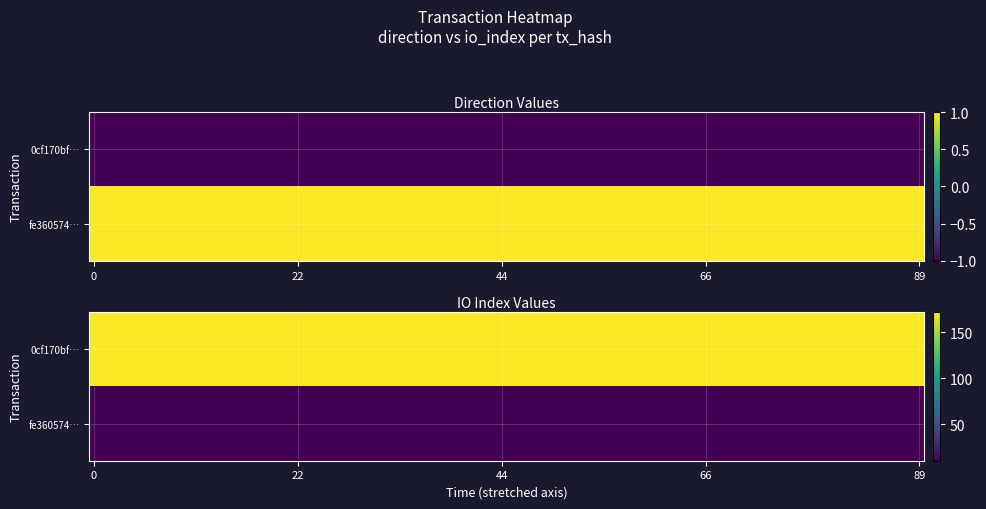

How many values in 0cf170bf88ae89af907bdc82b342278c30f9d5f are below zero?

1